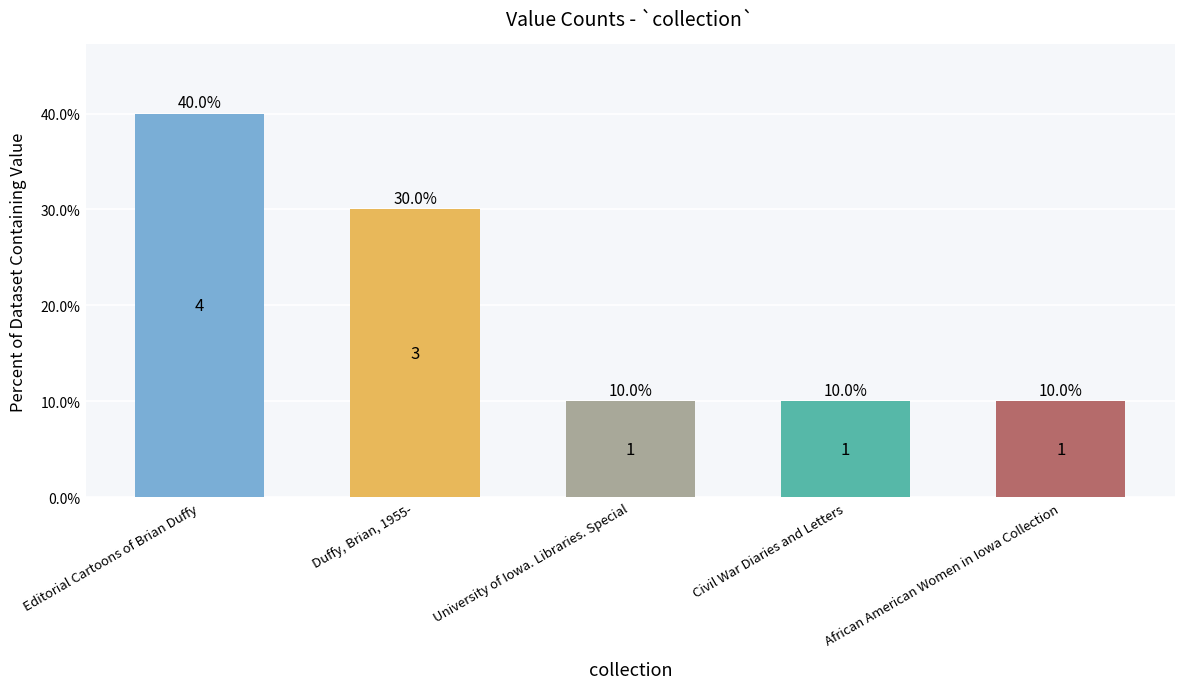

What is the label of the 2nd bar from the left?

Duffy, Brian, 1955-